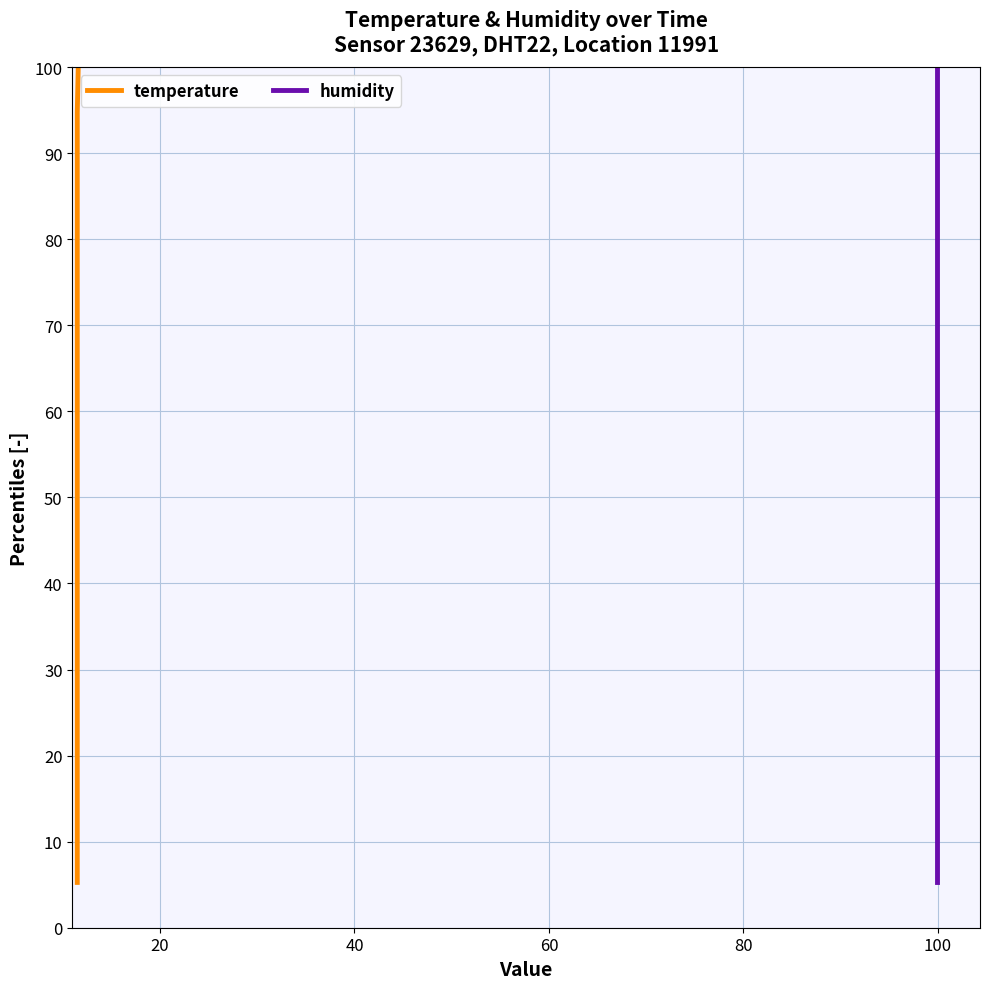

True or false: temperature and humidity cross at least once.

False